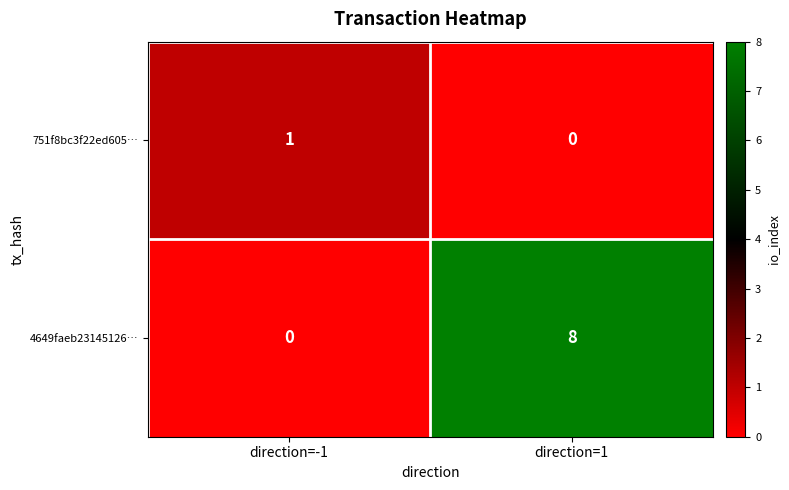

What is the difference between the maximum and minimum values in the 4649faeb23145126… series?

8